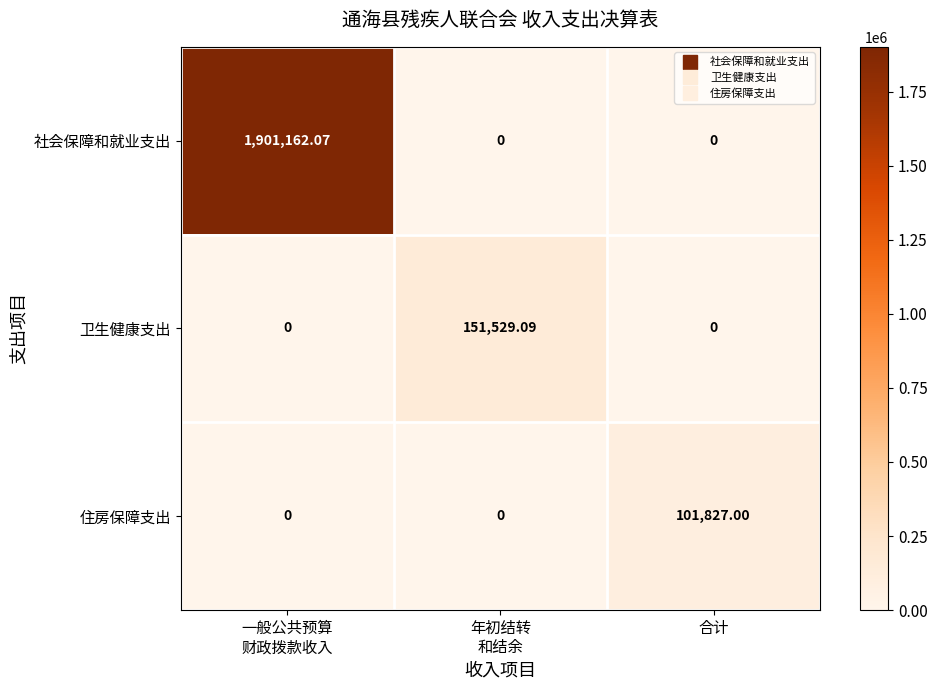

List the series in order of their peak value, lowest first.

住房保障支出, 卫生健康支出, 社会保障和就业支出